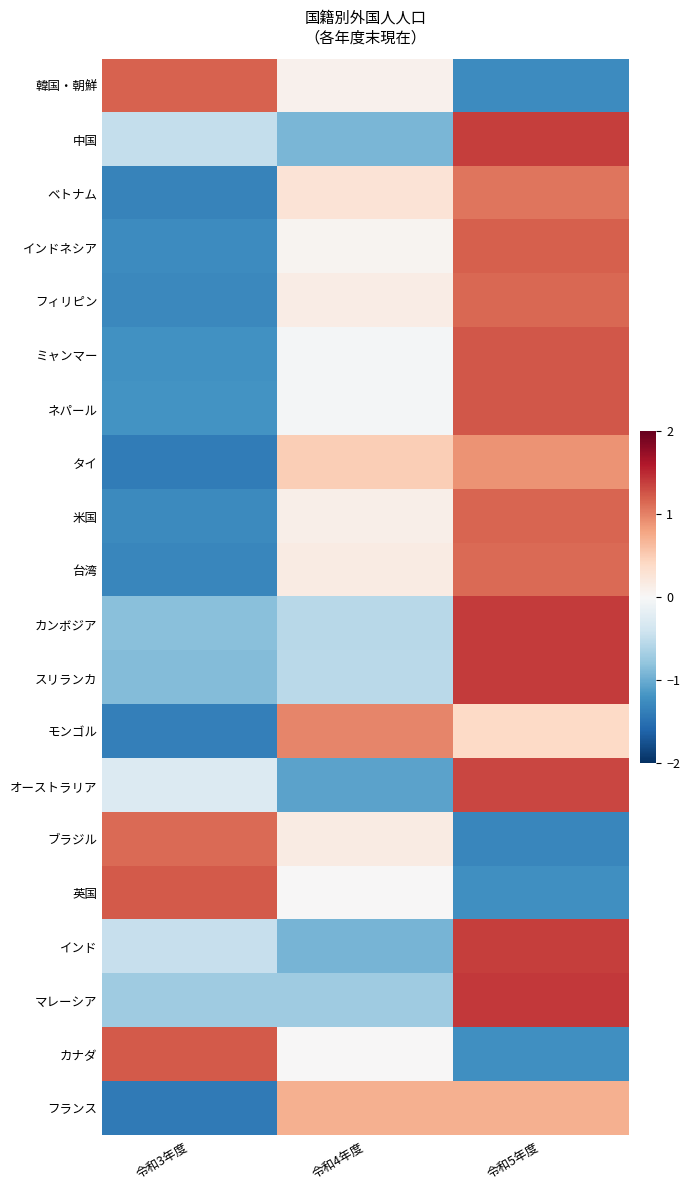

What is the greatest value displayed?

1.4